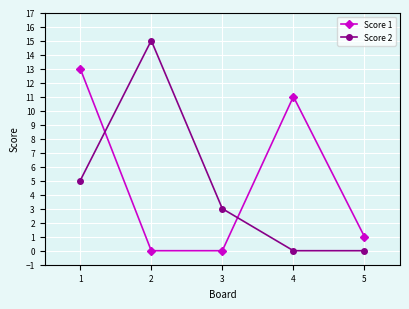

What is the sum of the Score 1 values at 4 and 2?

11